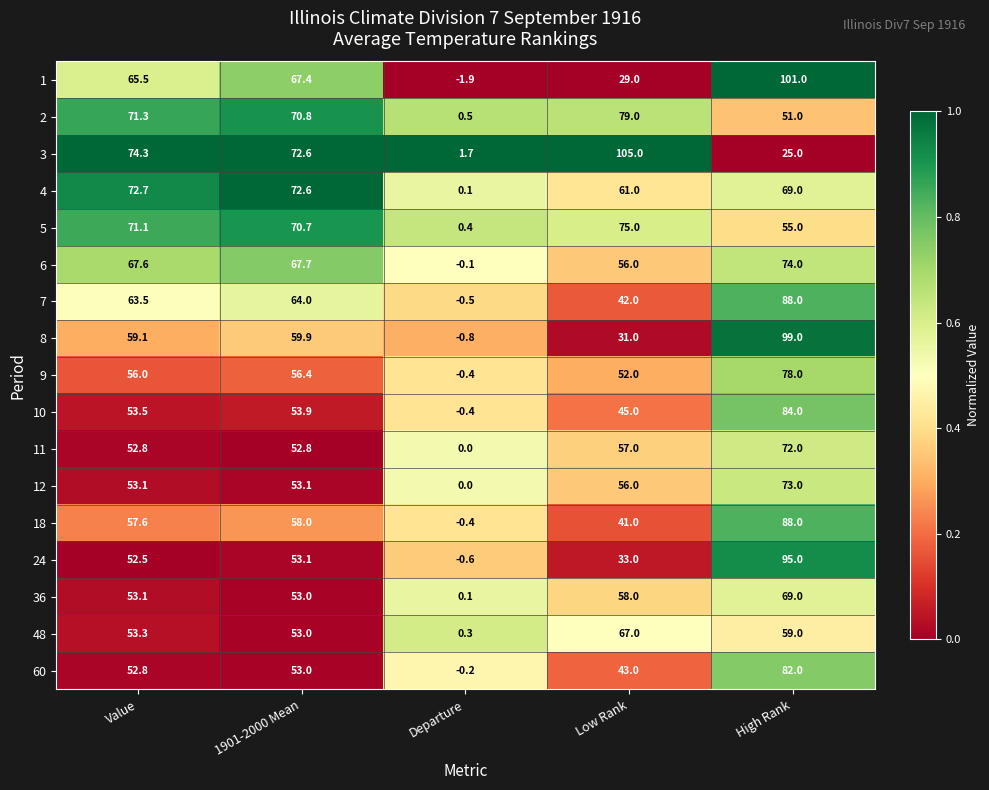

What is the sum of the 4 values at High Rank and Value?

141.7